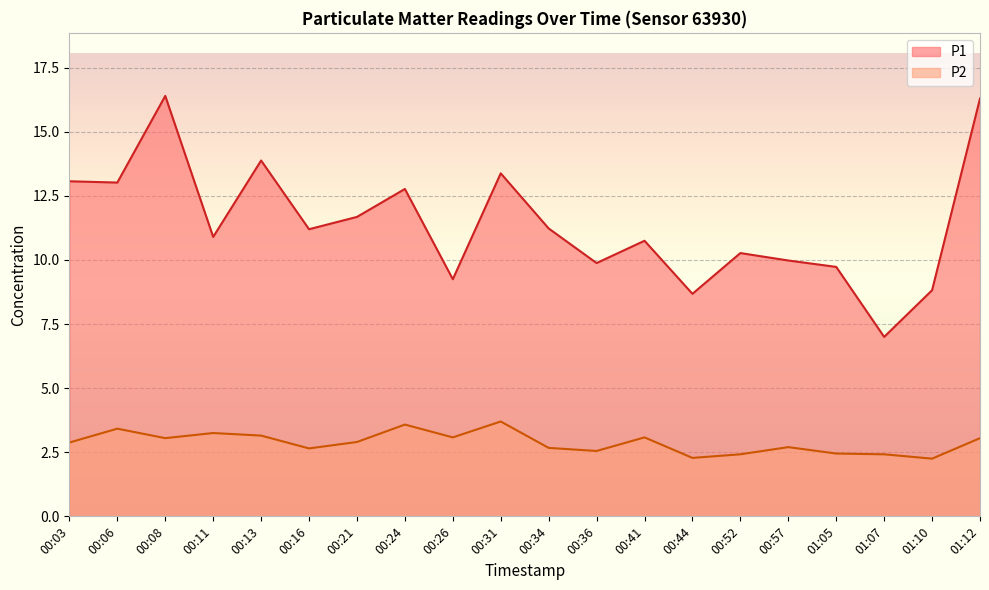

Does the chart display data point markers on the line(s)?

No